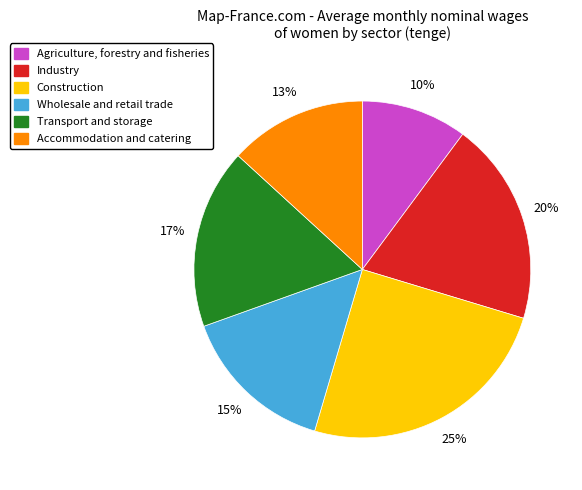

Count the number of slices in the pie.

6